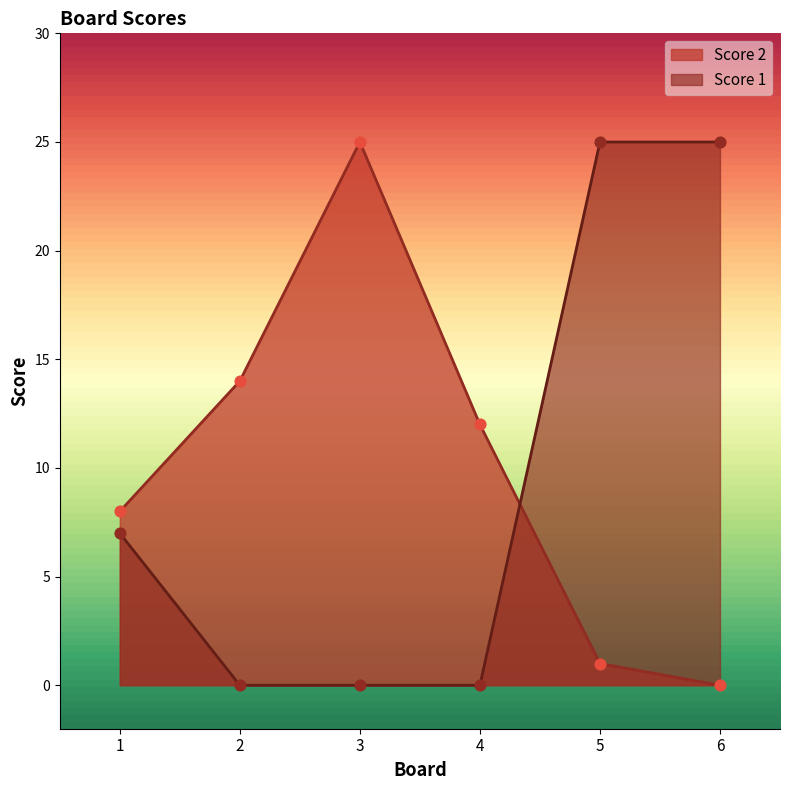

At how many categories does at least one series exceed 18?

3